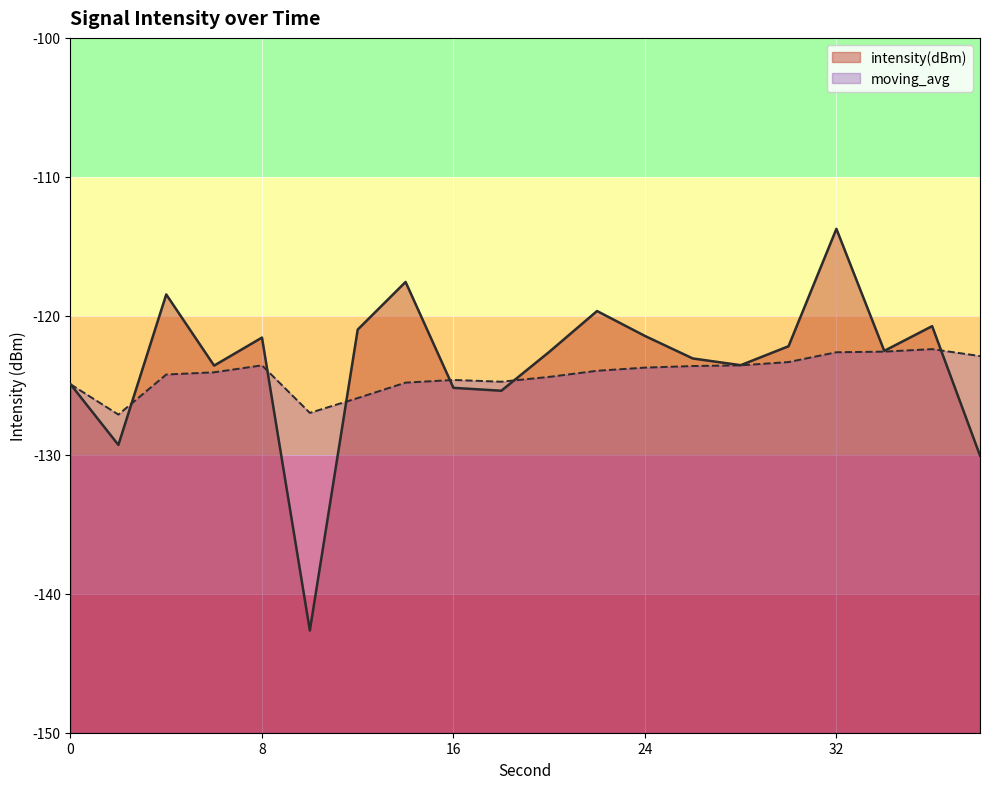

How many intersections are there between moving_avg and intensity(dBm)?

6